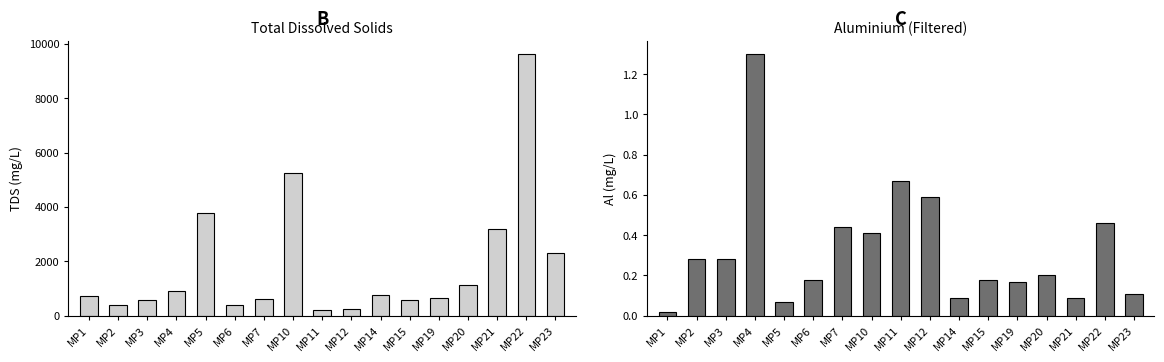

Reading left to right, what are all the values shown in this chart?

Total Dissolved Solids: MP1=722.0	MP2=408.0	MP3=569.0	MP4=923.0	MP5=3760.0	MP6=403.0	MP7=632.0	MP10=5250.0	MP11=216.0	MP12=262.0	MP14=763.0	MP15=574.0	MP19=656.0	MP20=1120.0	MP21=3200.0	MP22=9620.0	MP23=2290.0
Aluminium (Filtered): MP1=0.0	MP2=0.3	MP3=0.3	MP4=1.3	MP5=0.1	MP6=0.2	MP7=0.4	MP10=0.4	MP11=0.7	MP12=0.6	MP14=0.1	MP15=0.2	MP19=0.2	MP20=0.2	MP21=0.1	MP22=0.5	MP23=0.1